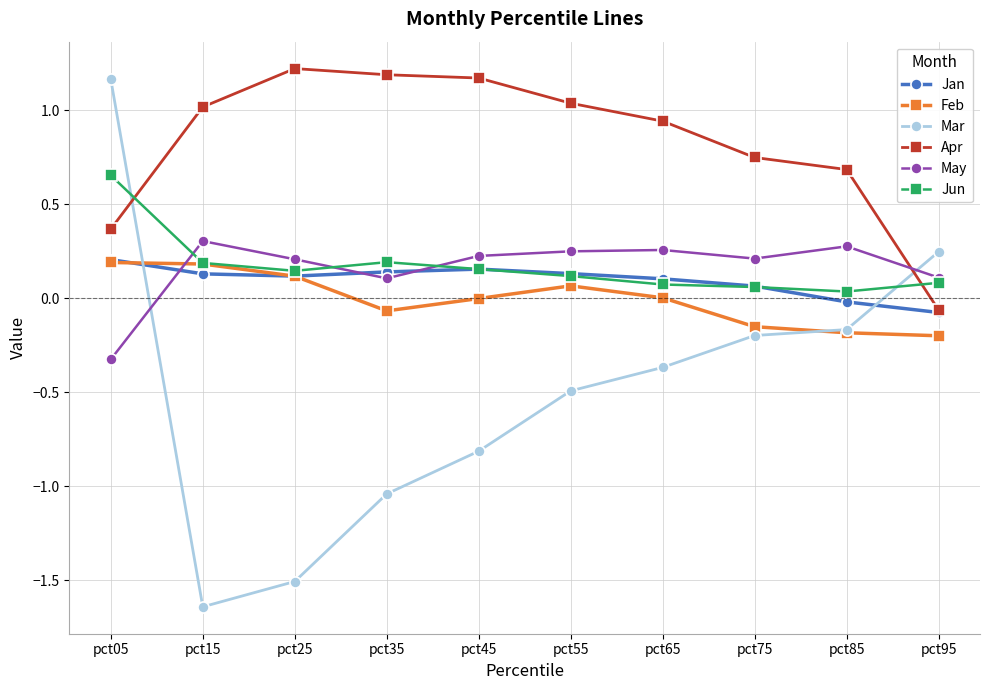

After their last crossing, which series has the higher values: Jan or Mar?

Mar